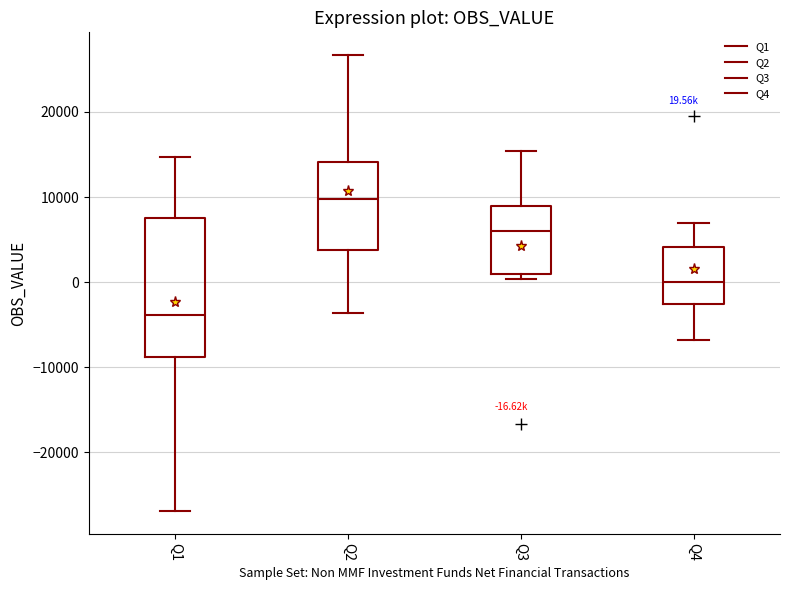

Which box is the tallest, from its lower edge to its upper edge?

Q1